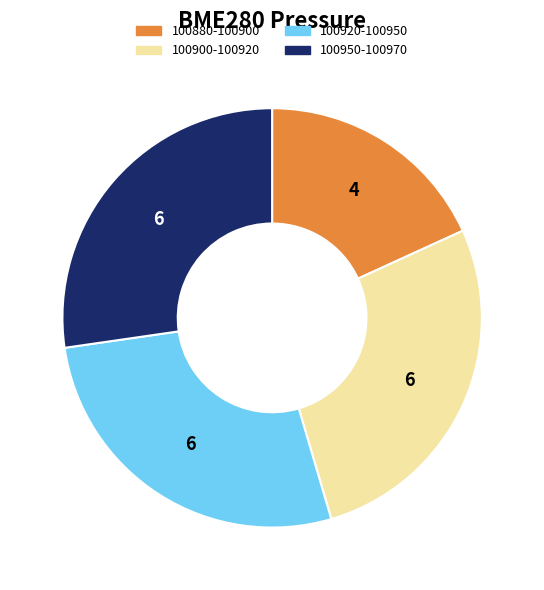

Count the number of slices in the pie.

4